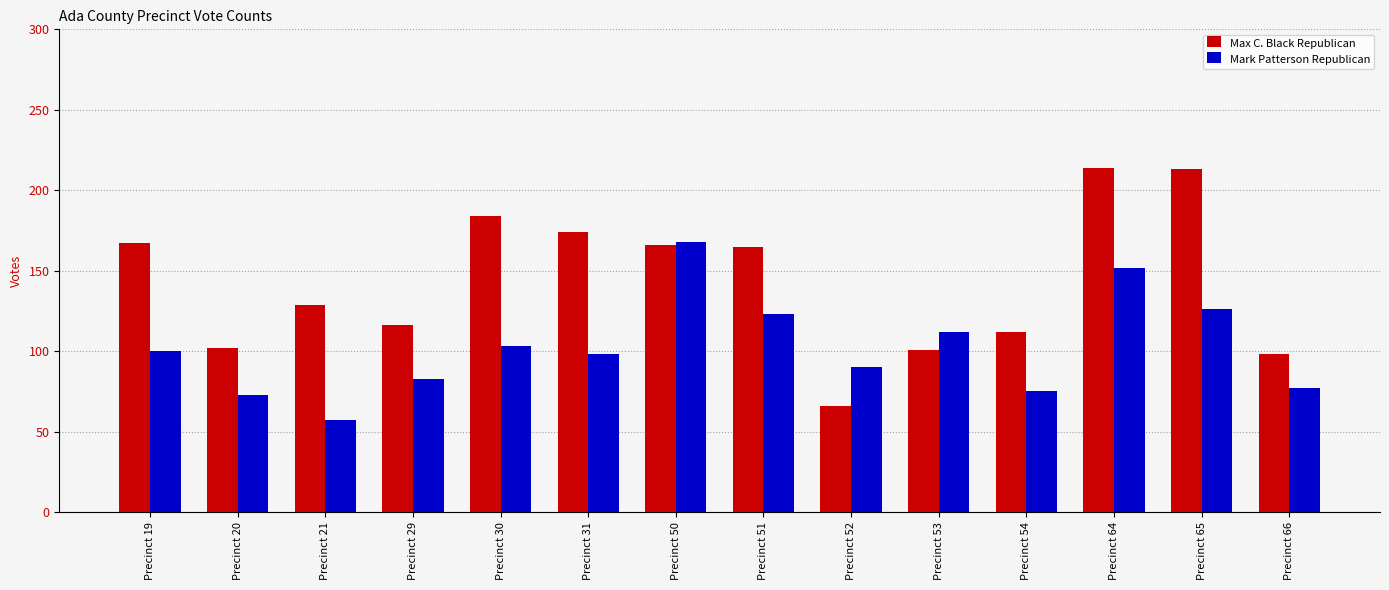

At which category is the sum across all series the highest?

Precinct 64